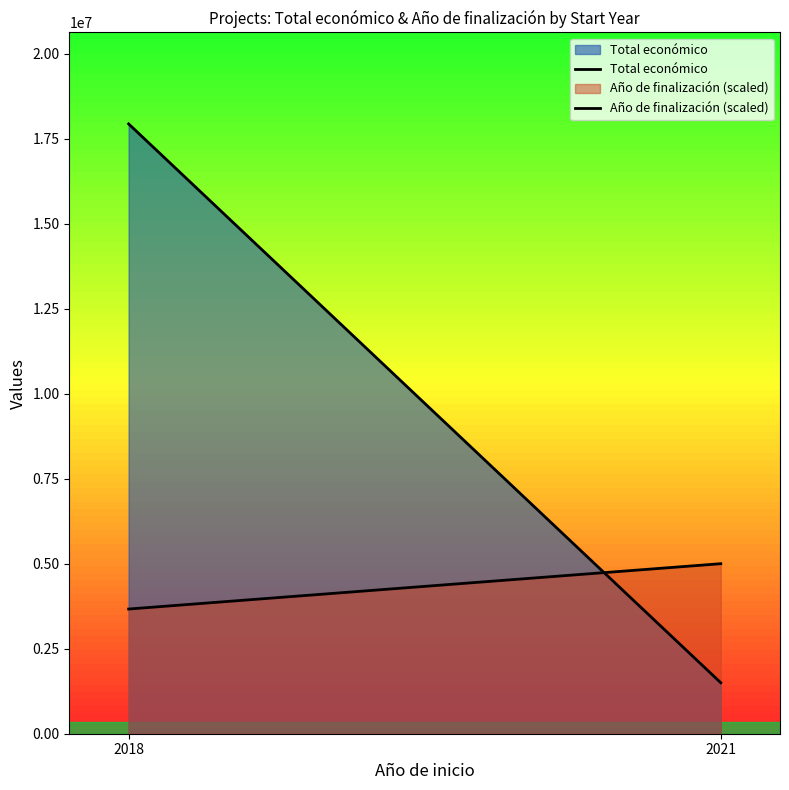

What is the difference between the highest and lowest values at 2021?

3501125.0